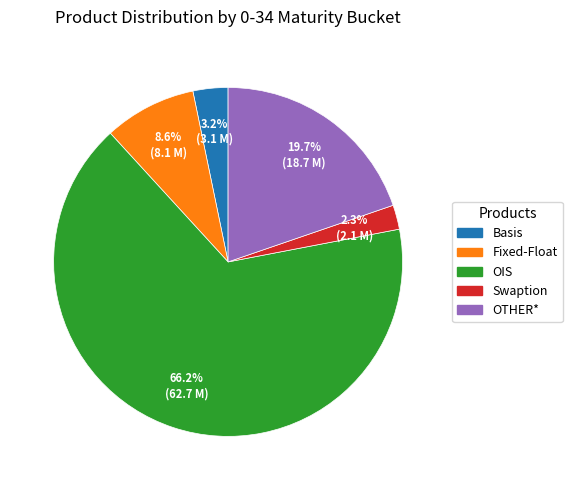

To the nearest percent, what is the average slice percentage?

20%